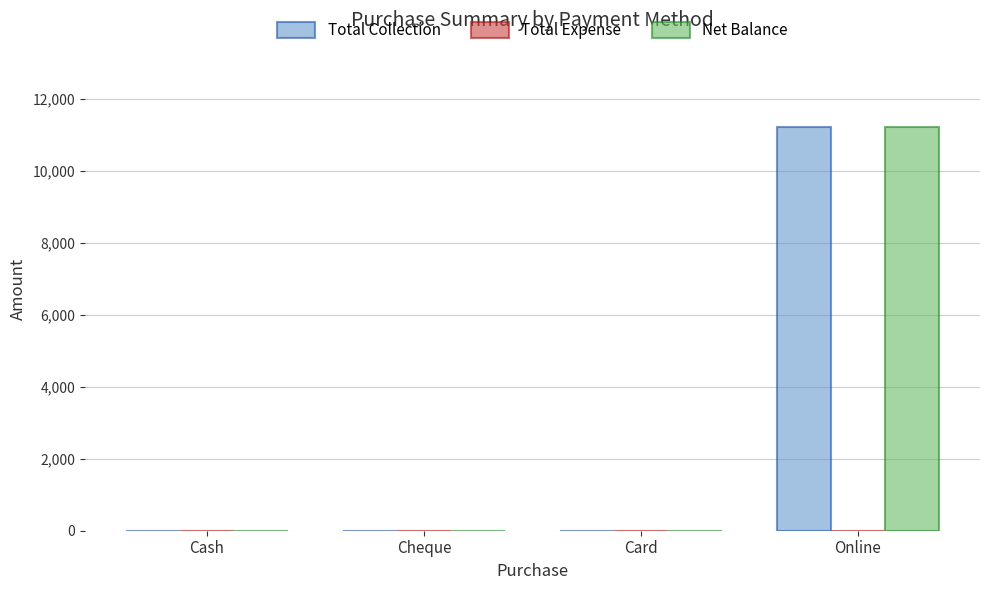

Is it true that Total Collection equals 11200 at Online?

True